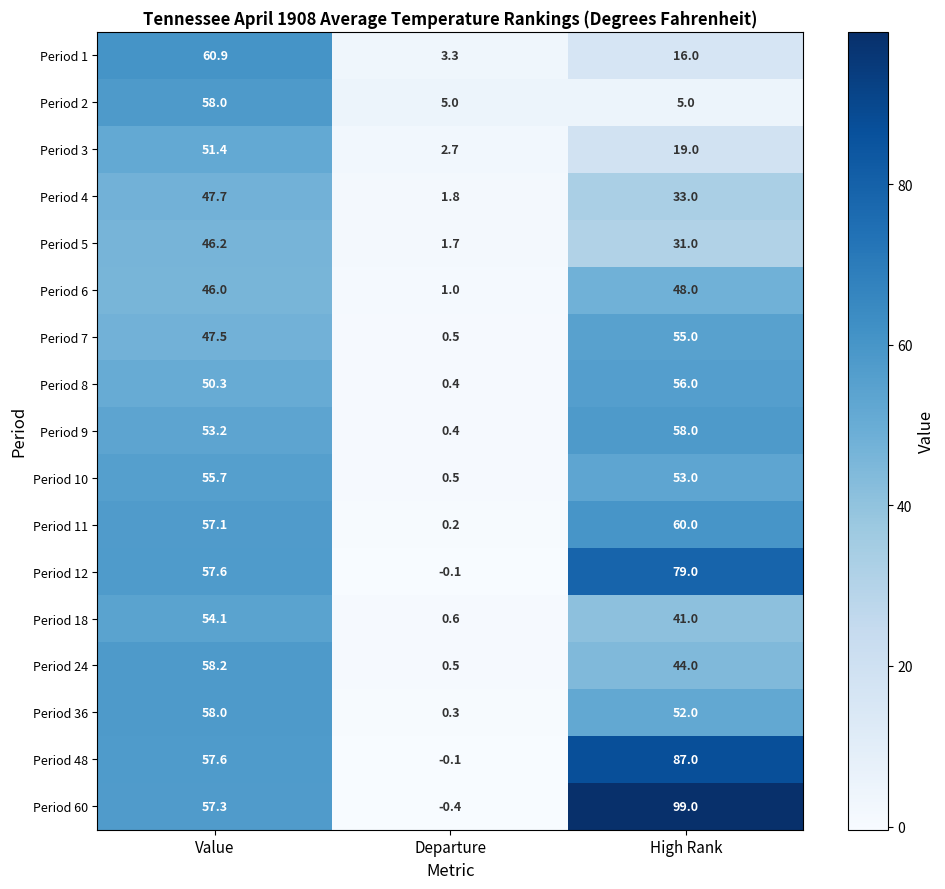

Which label corresponds to the largest value in the chart?

High Rank